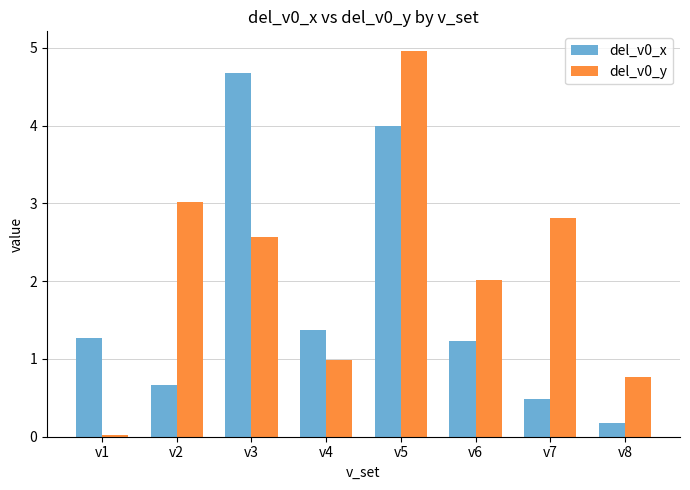

How many series are shown in this chart?

2